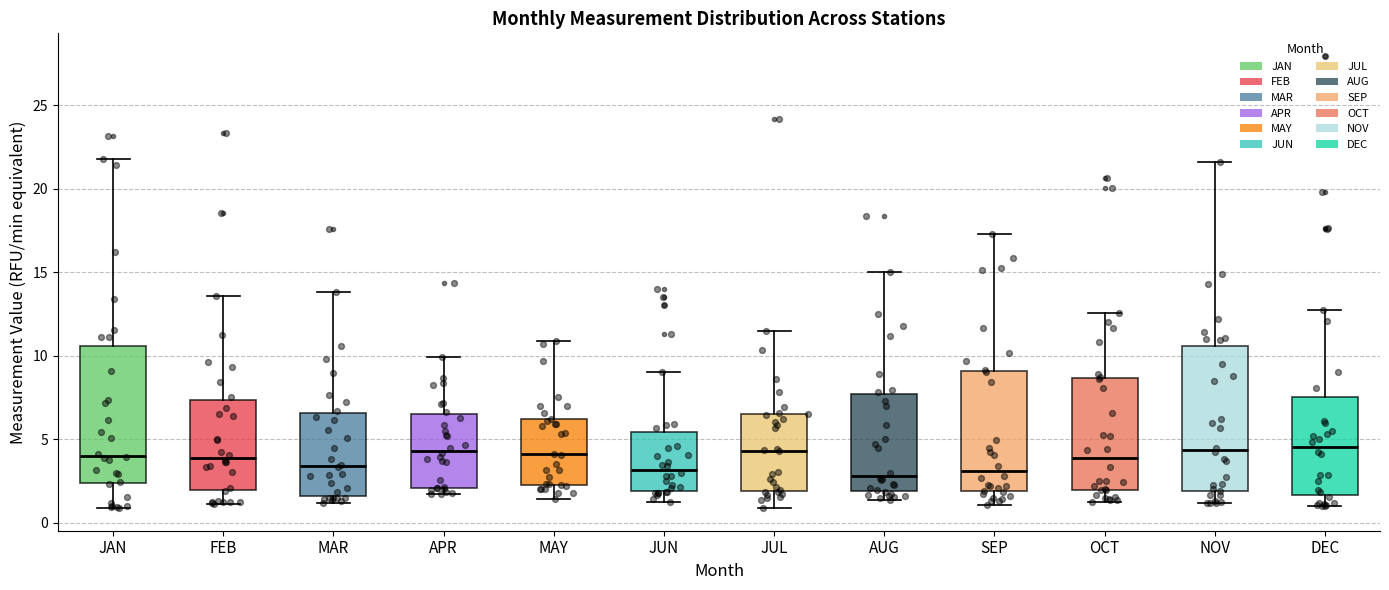

Where does the lower whisker of the box for JUL end on the y-axis? The values are not printed on the chart, so give them approximately, as read against the axis.

1.0